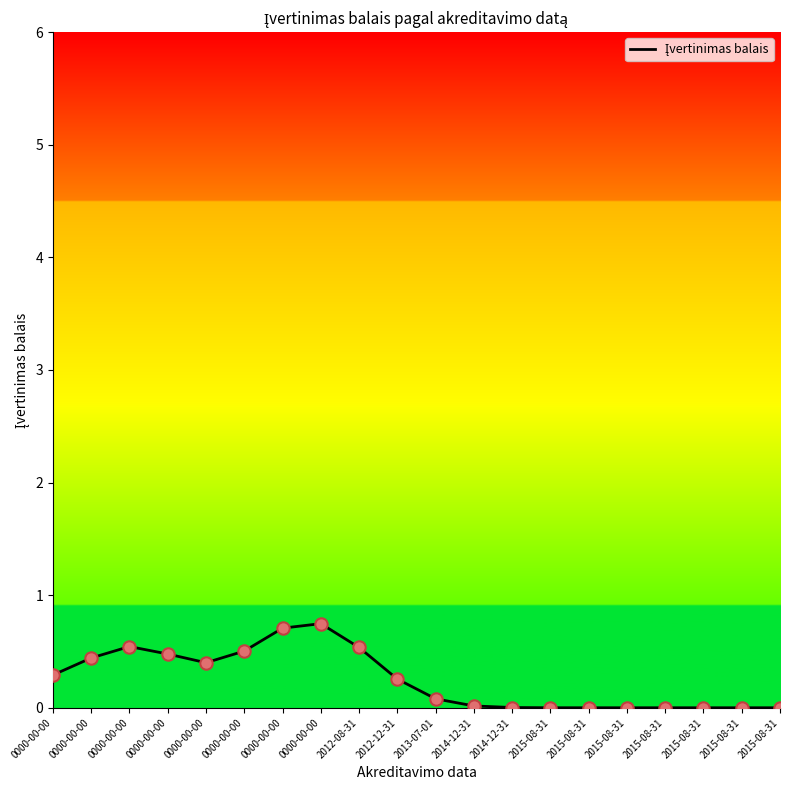

Between 0000-00-00 and 2012-12-31, which is larger?

0000-00-00